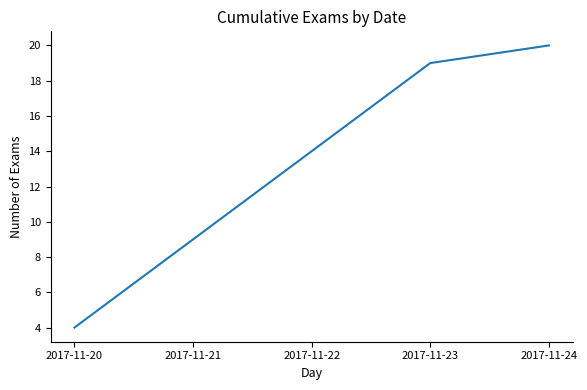

Which category has the highest value across all series?

2017-11-24